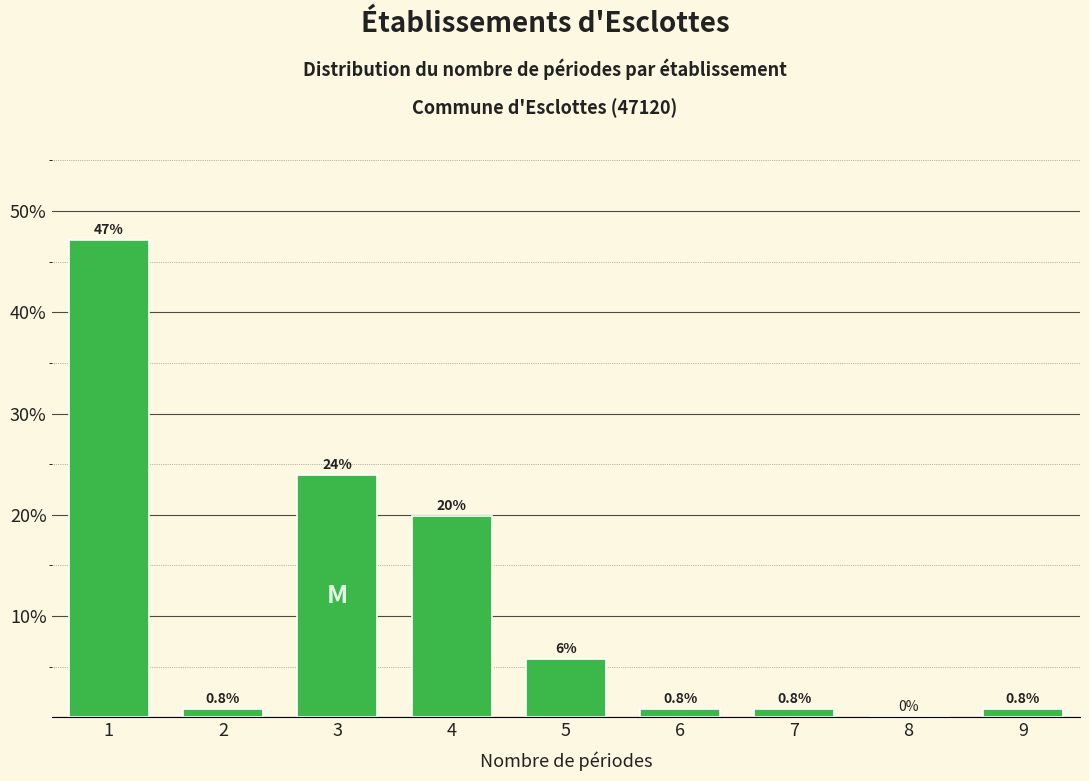

Reading left to right, list all the values displayed in this chart.

1=47.1	2=0.8	3=24.0	4=19.8	5=5.8	6=0.8	7=0.8	8=0.0	9=0.8